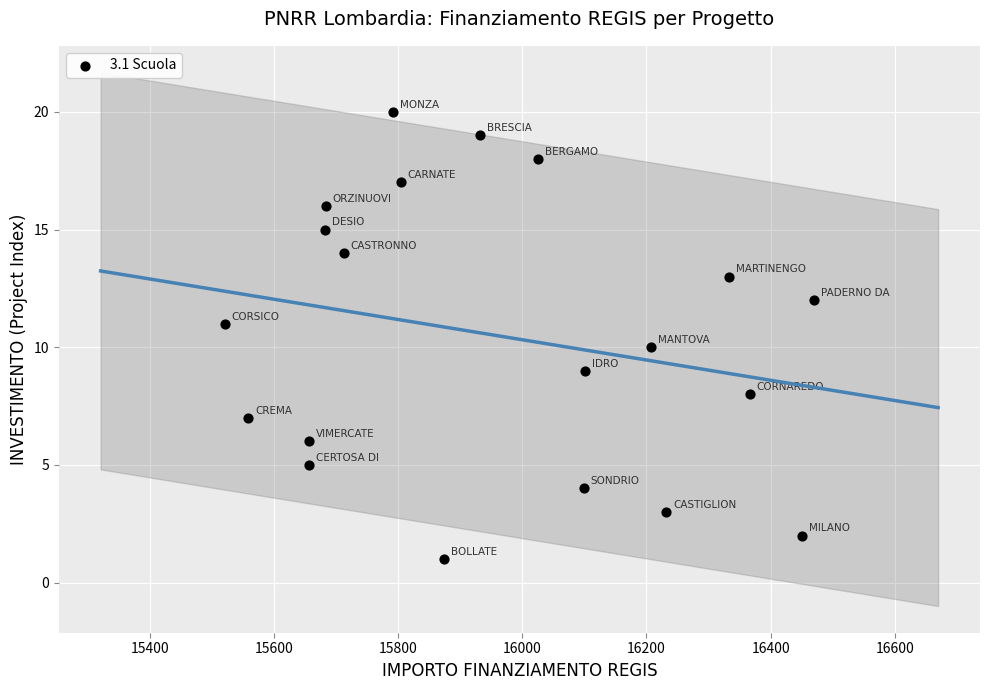

What is the range of Y values (max minus min)?

19